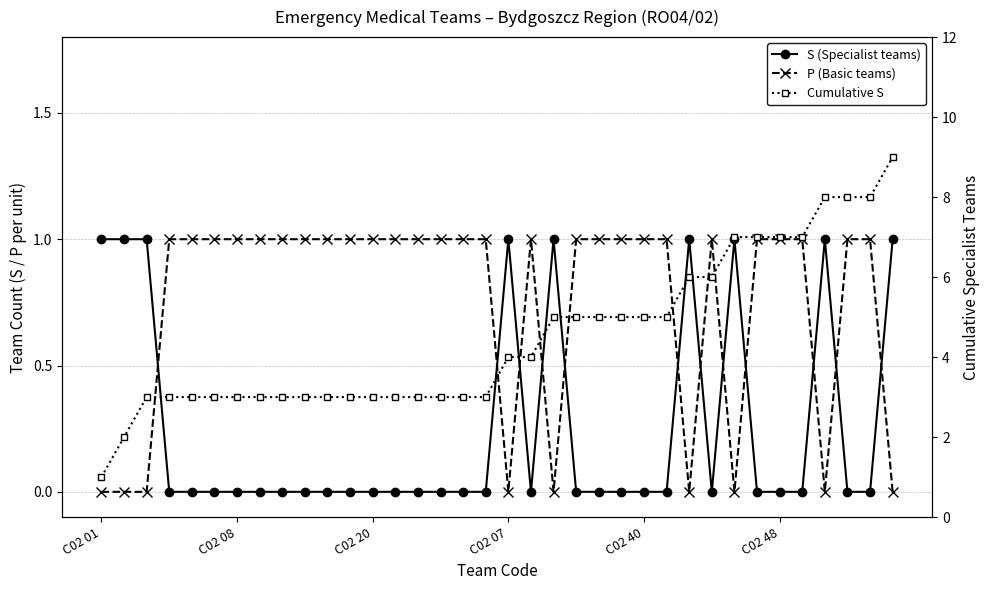

Is the value of Cumulative S at C02 07 greater than the value of P (Basic teams) at C02 07?

Yes